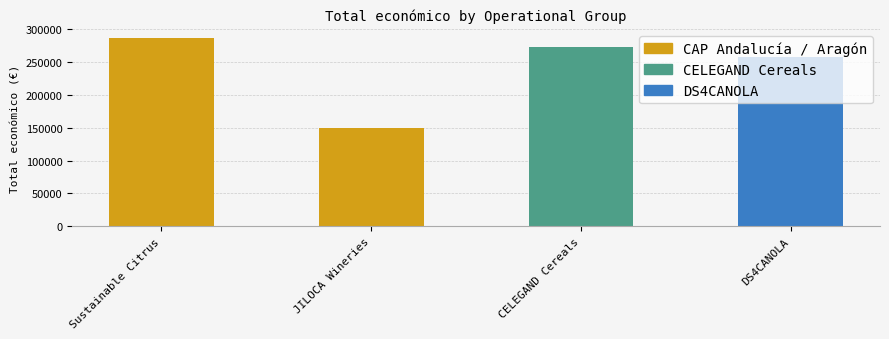

At which label is the value closest to 218016?

DS4CANOLA